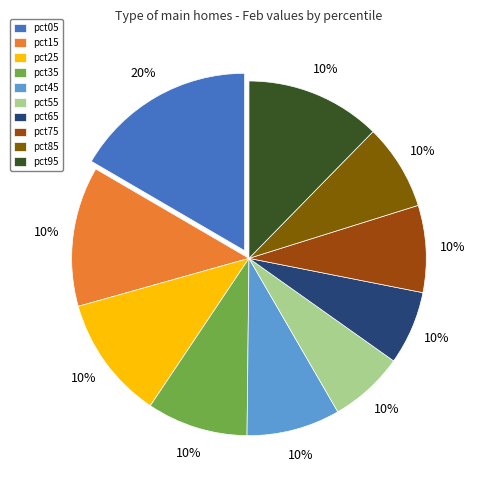

What is the largest slice in the pie chart?

pct05